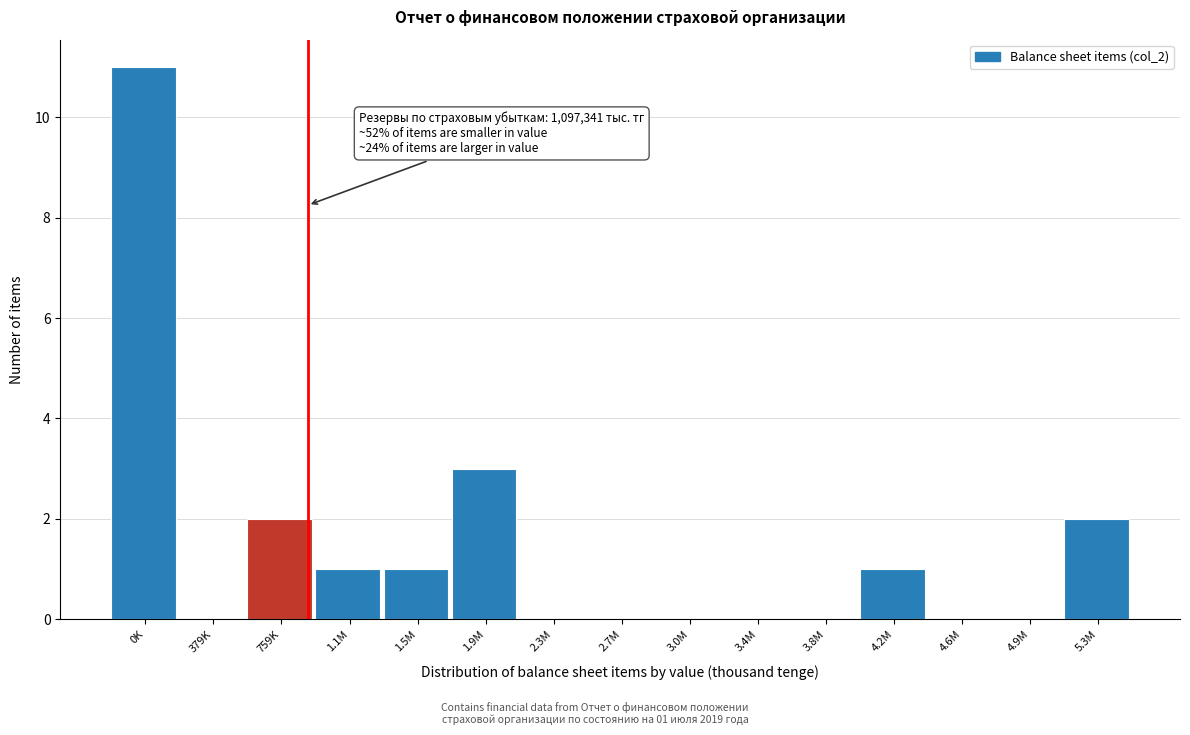

Reading left to right, what are all the values shown in this chart?

0K=11	379K=0	759K=2	1.1M=1	1.5M=1	1.9M=3	2.3M=0	2.7M=0	3.0M=0	3.4M=0	3.8M=0	4.2M=1	4.6M=0	4.9M=0	5.3M=2